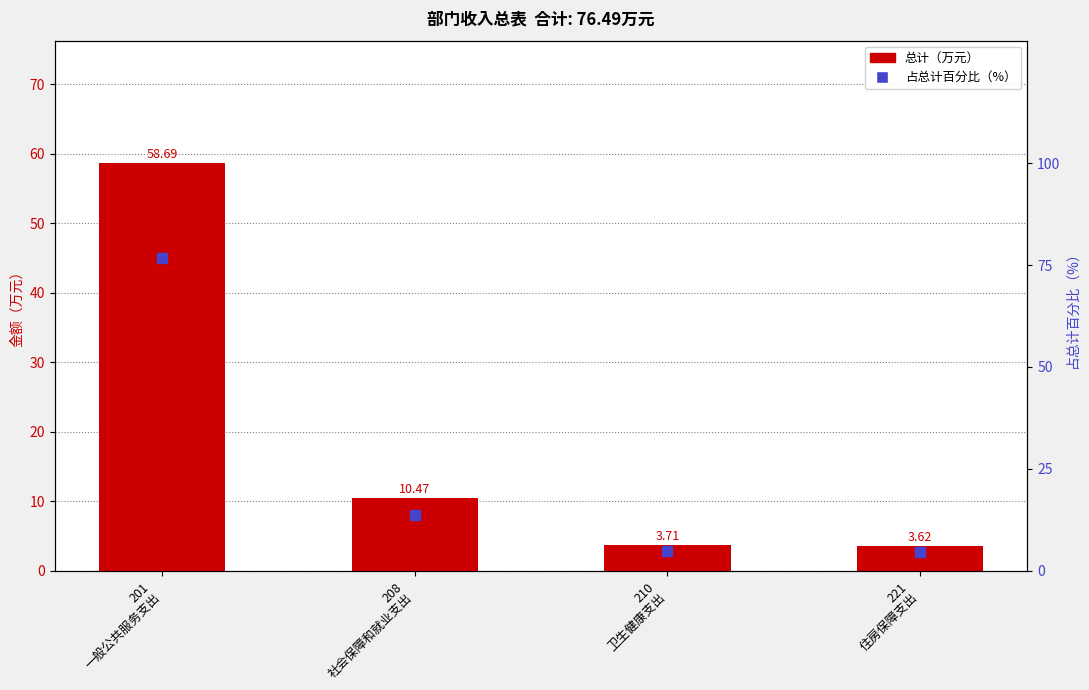

What is the total value across all series at 221
住房保障支出?

8.4